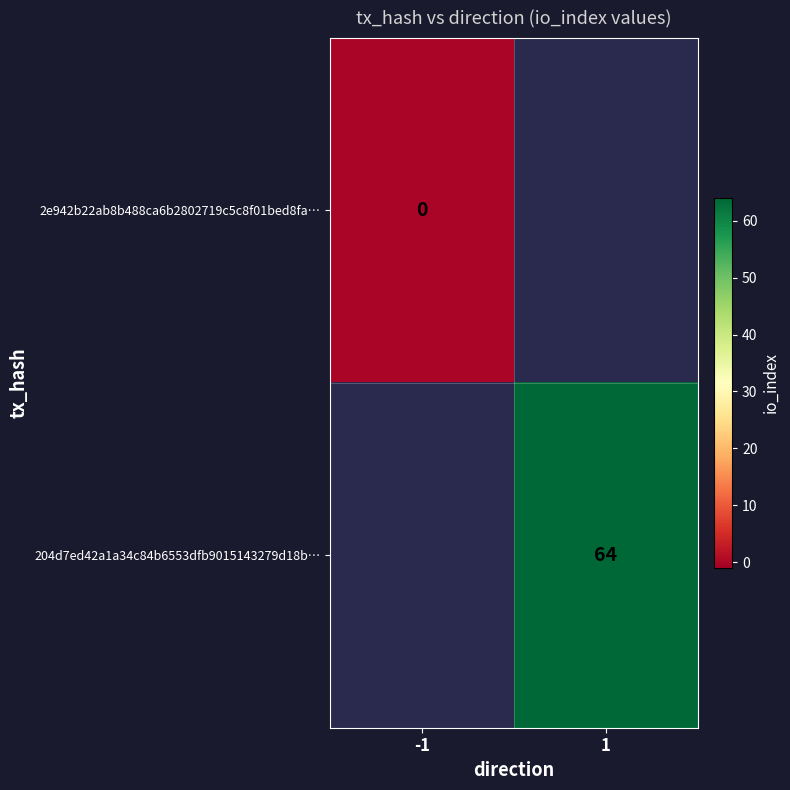

The 204d7ed42a1a34c84b6553dfb9015143279d18b… series shows 21 at 1. True or false?

False